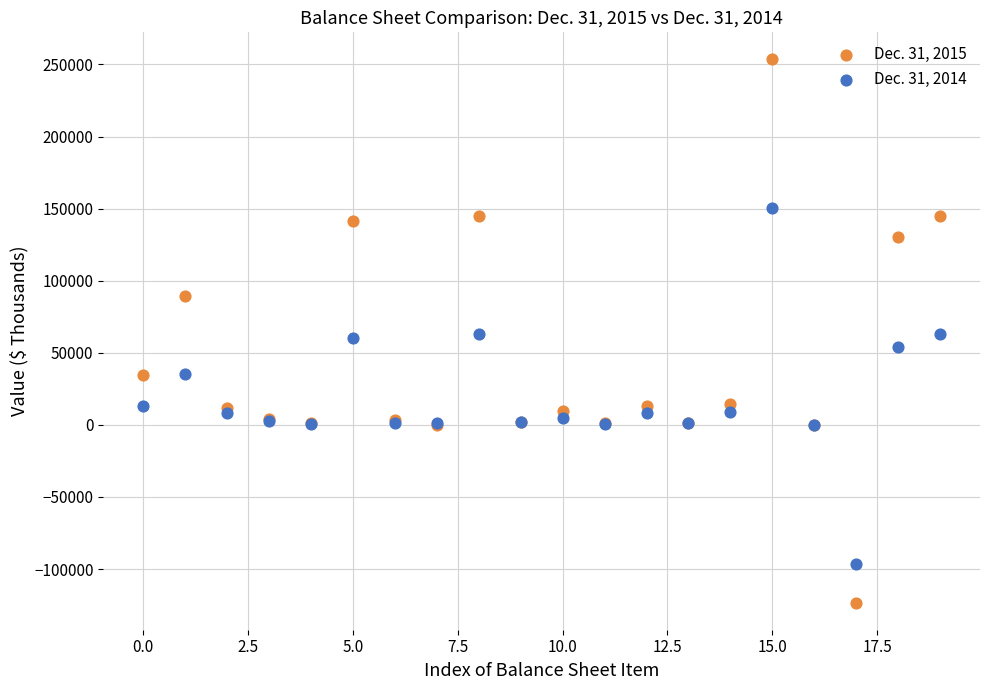

What are all the series names shown in the legend?

Dec. 31, 2015, Dec. 31, 2014